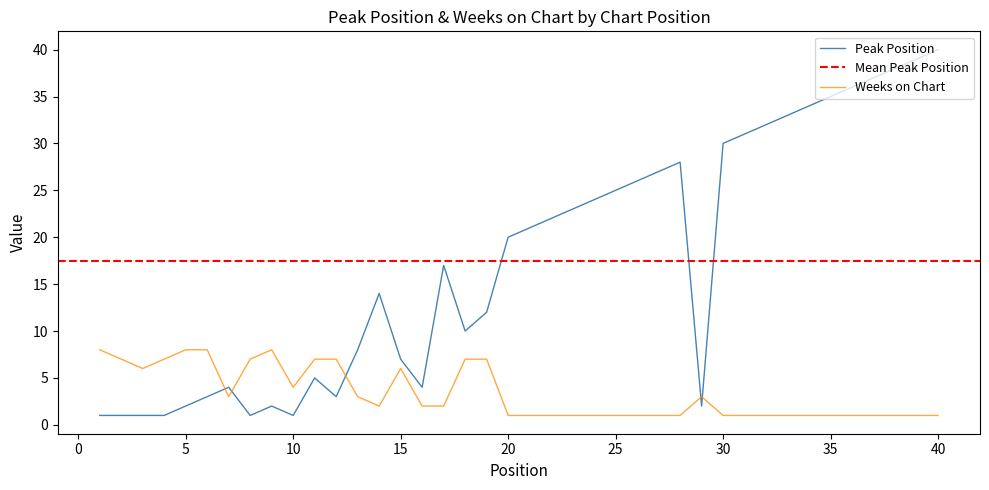

What is the difference between the maximum and minimum values in the Peak Position series?

39